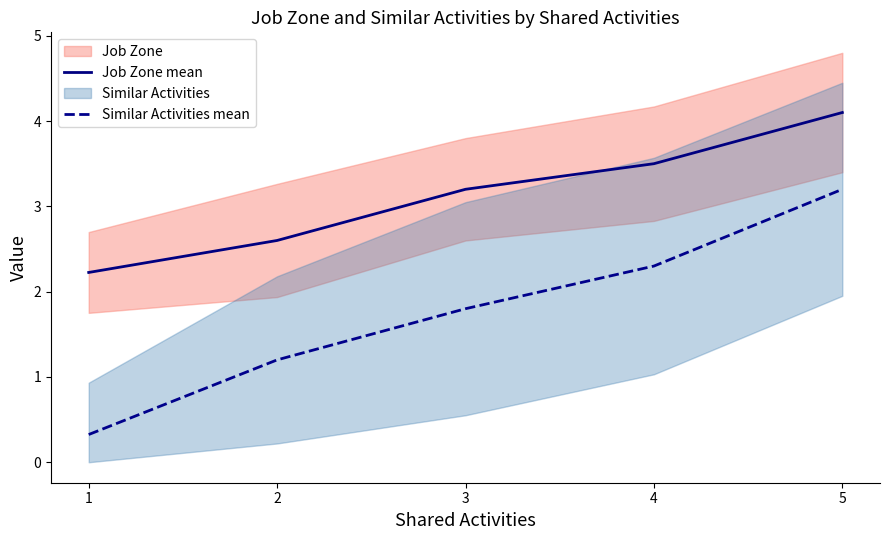

List the series in order of their peak value, highest first.

Job Zone mean, Similar Activities mean